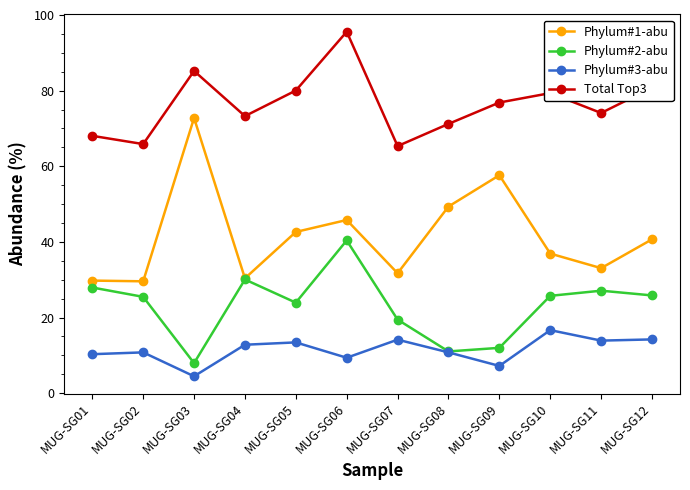

True or false: Phylum#3-abu and Total Top3 cross at least once.

False